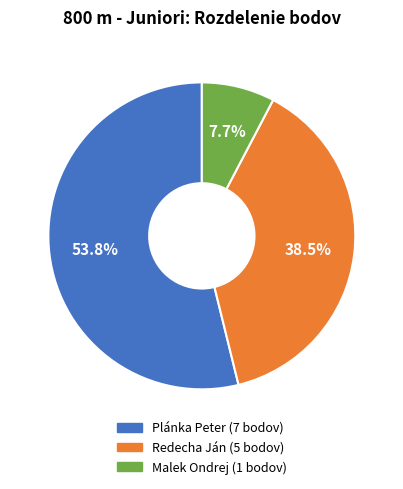

To the nearest percent, what is the combined percentage of Redecha Ján and Plánka Peter?

92%